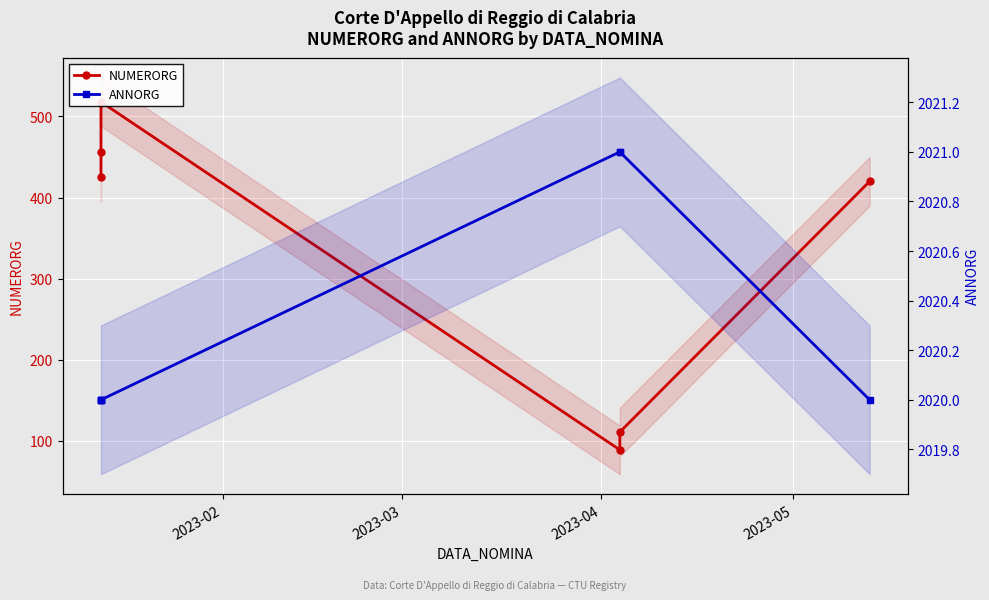

True or false: NUMERORG has a value of 128 at 2023-03.

False